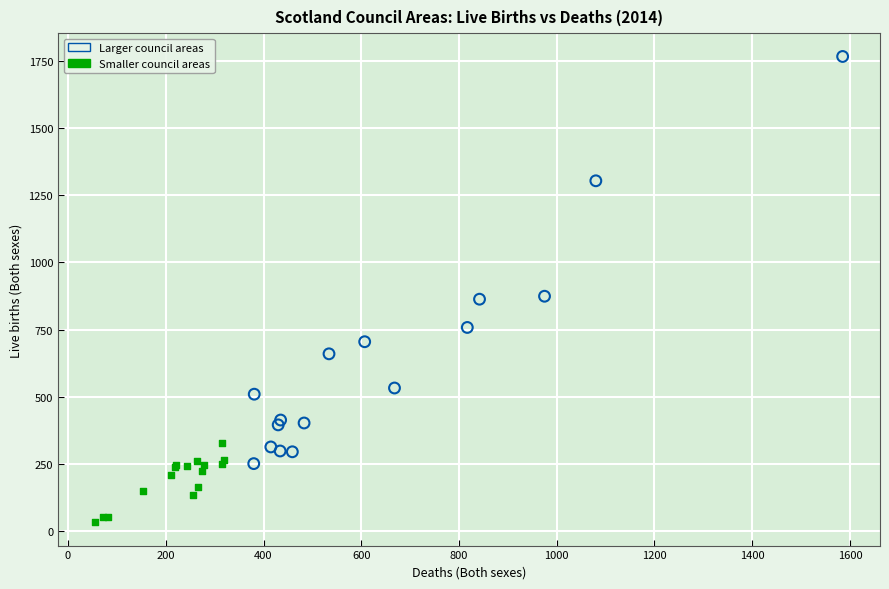

Which series reaches the minimum Y coordinate?

Smaller council areas